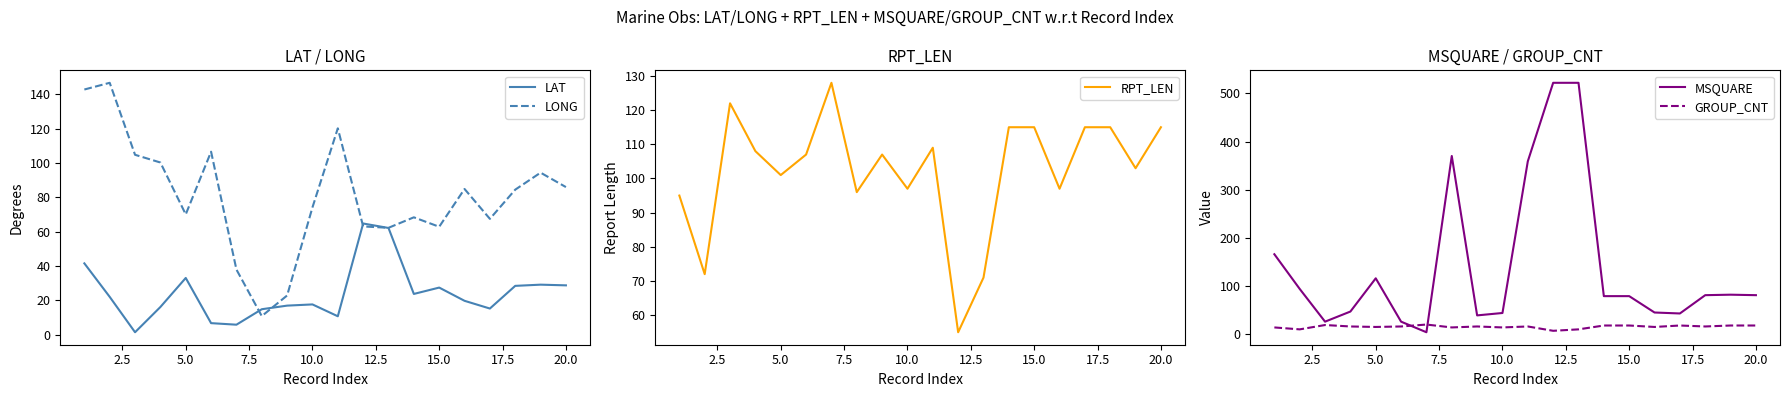

Which series changed the most between 10 and 16?

MSQUARE